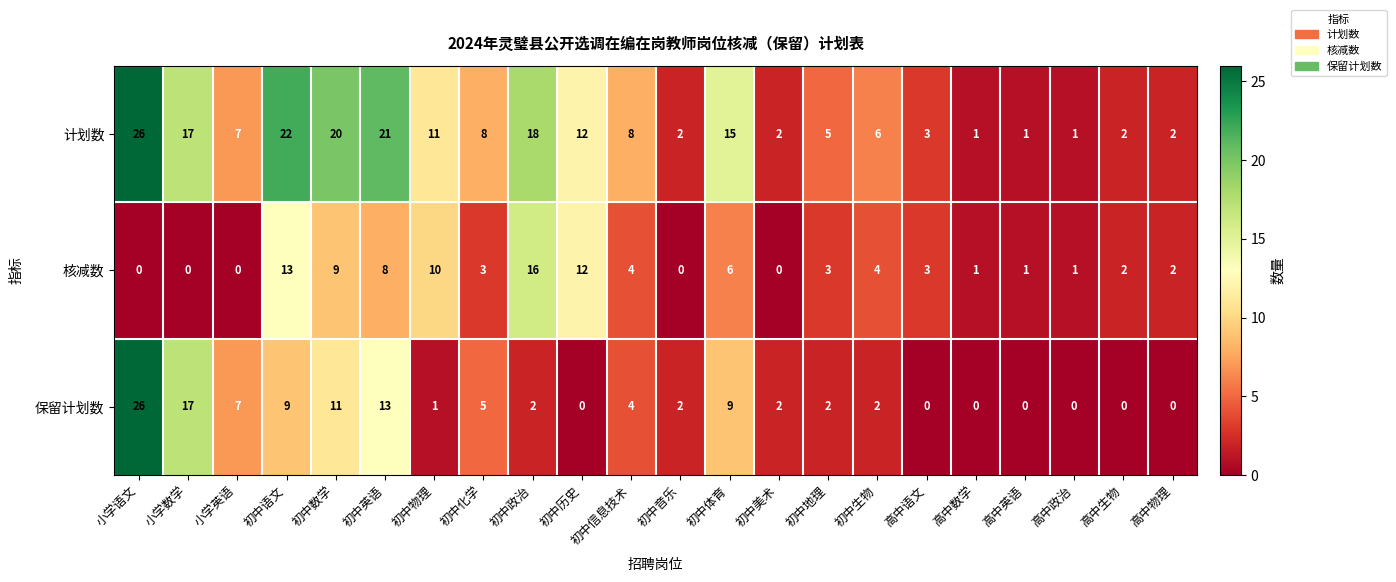

What is the greatest value displayed?

26